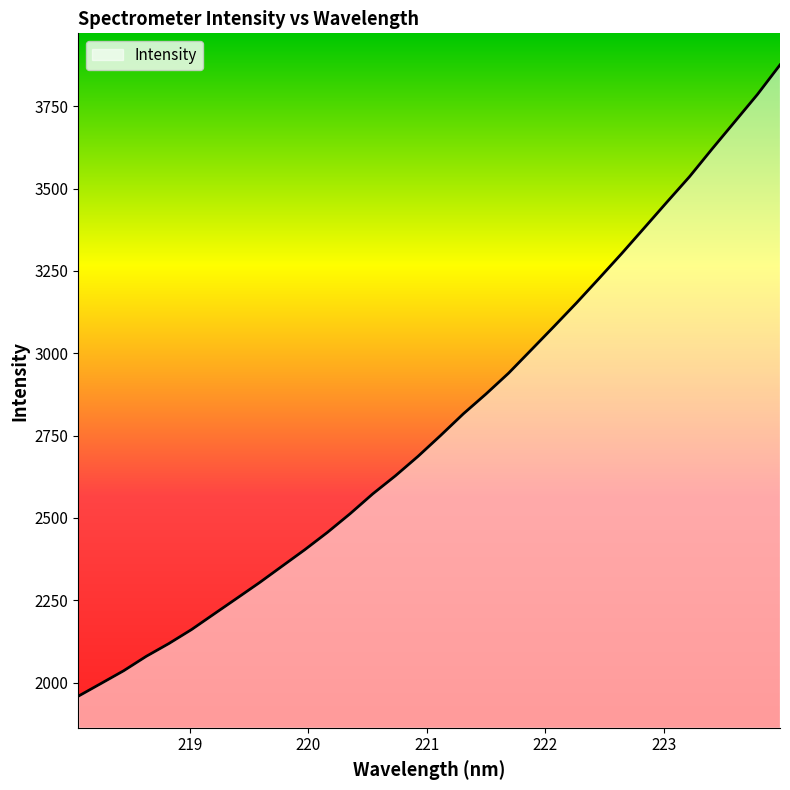

What is the maximum value shown in the chart?

3875.8